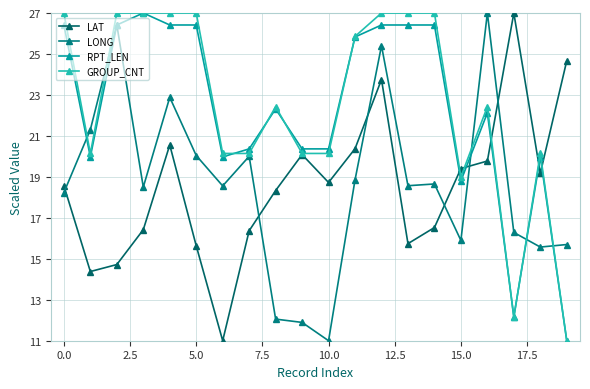

Which series has the widest spread of values?

LAT